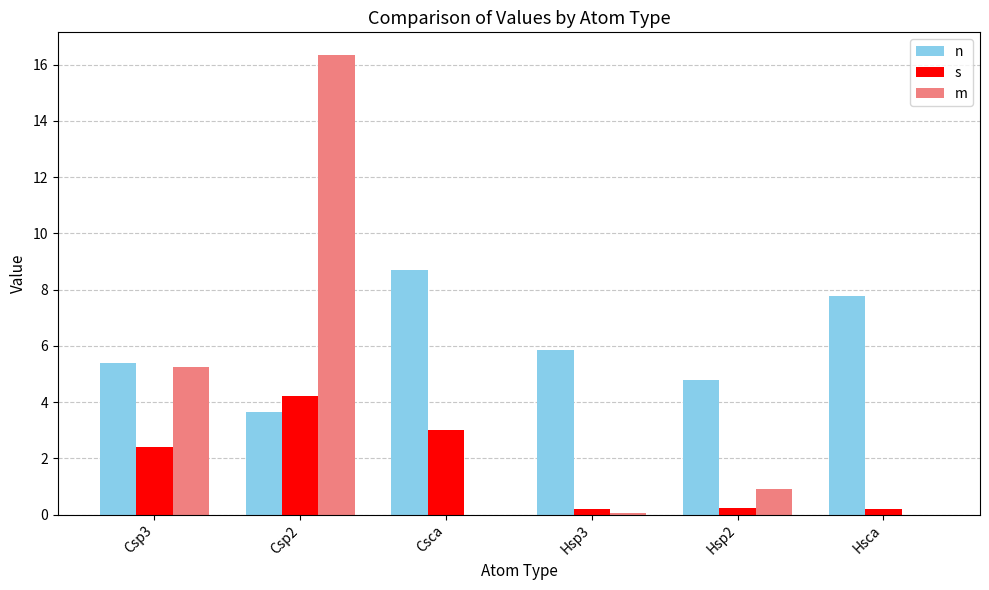

Count the number of data series in this chart.

3